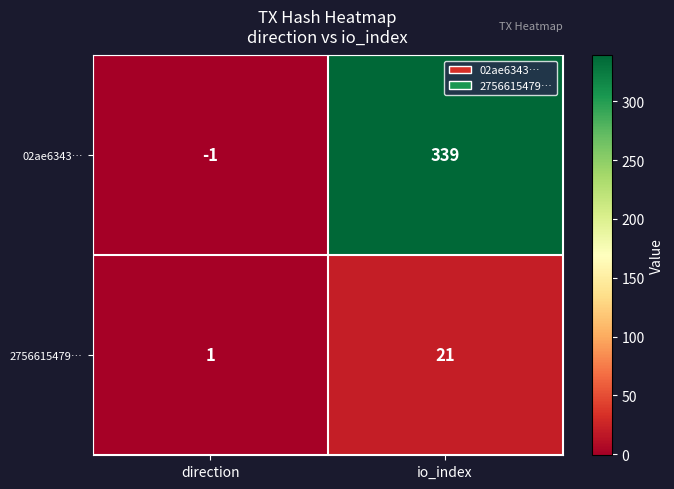

At which category is the sum across all series the highest?

io_index